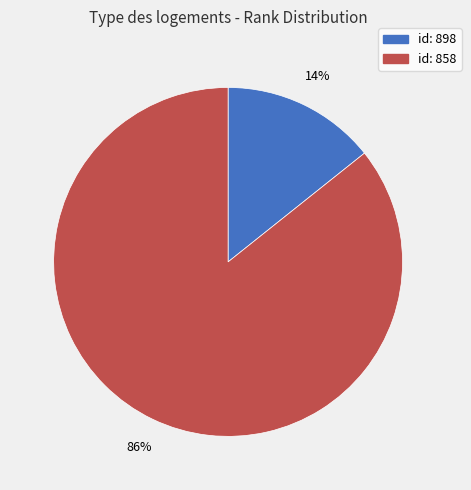

Is there any slice that represents more than half of the pie?

Yes